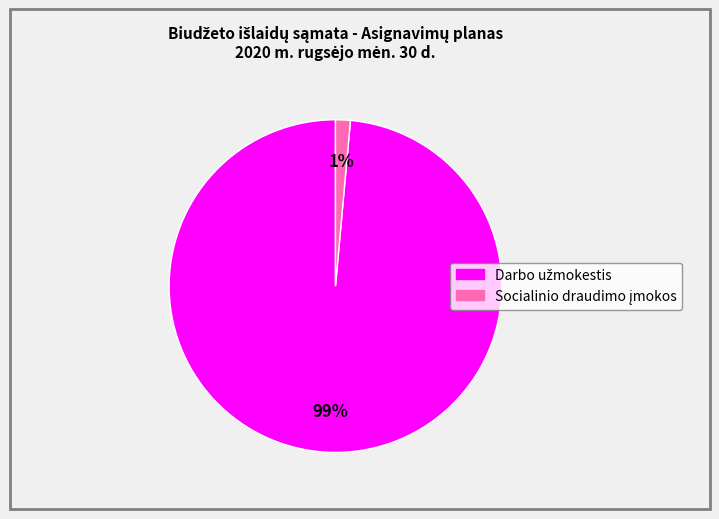

Is there a majority slice in this chart?

Yes